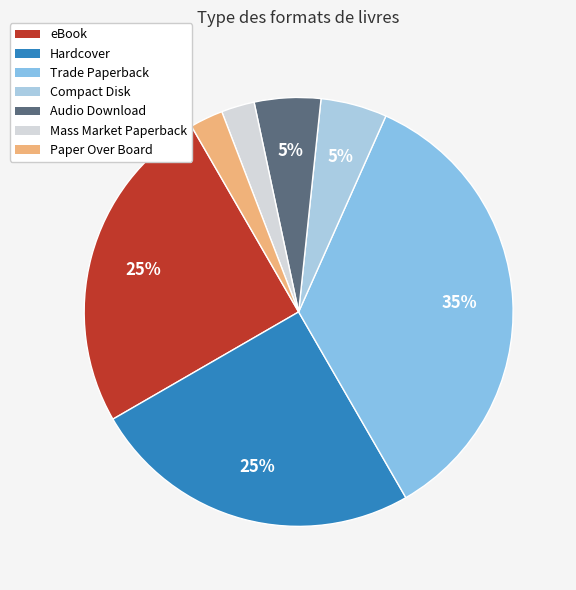

How many segments does this pie chart have?

7